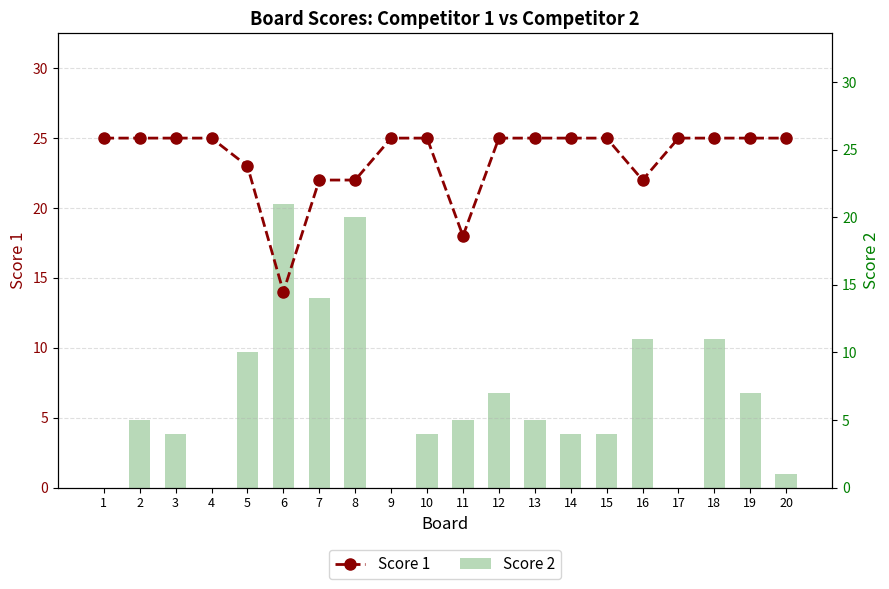

What is the sum of all Score 2 values?

133